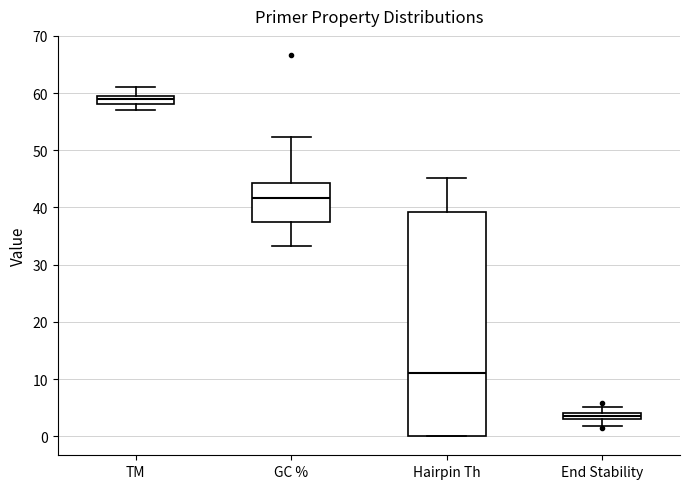

Comparing the boxes themselves (not the whiskers), which one is the tallest?

Hairpin Th